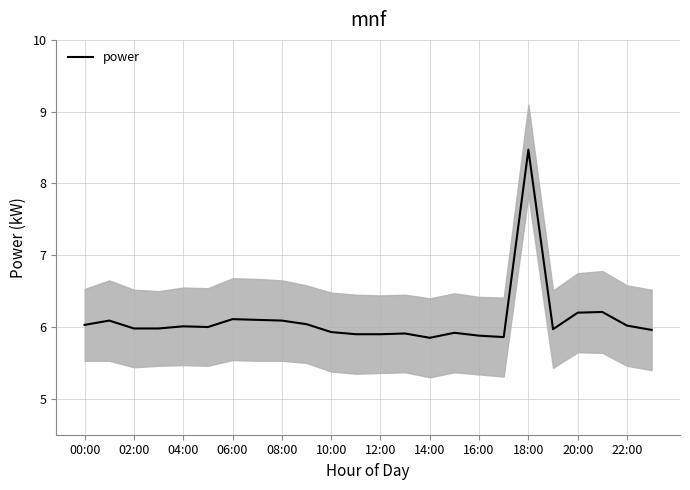

At which label does power reach its peak?

18:00